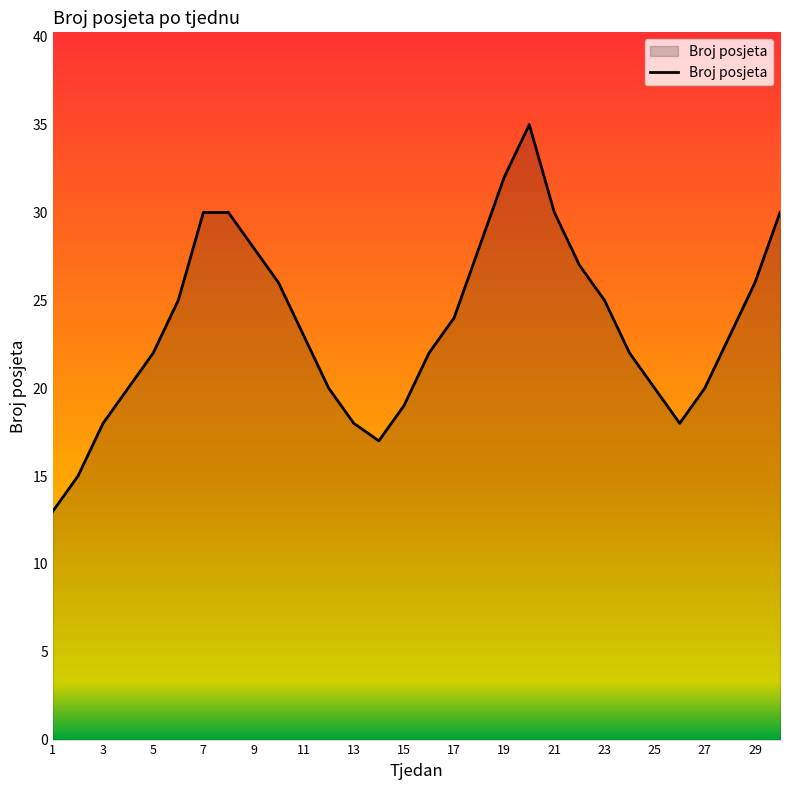

What is the greatest value displayed?

35